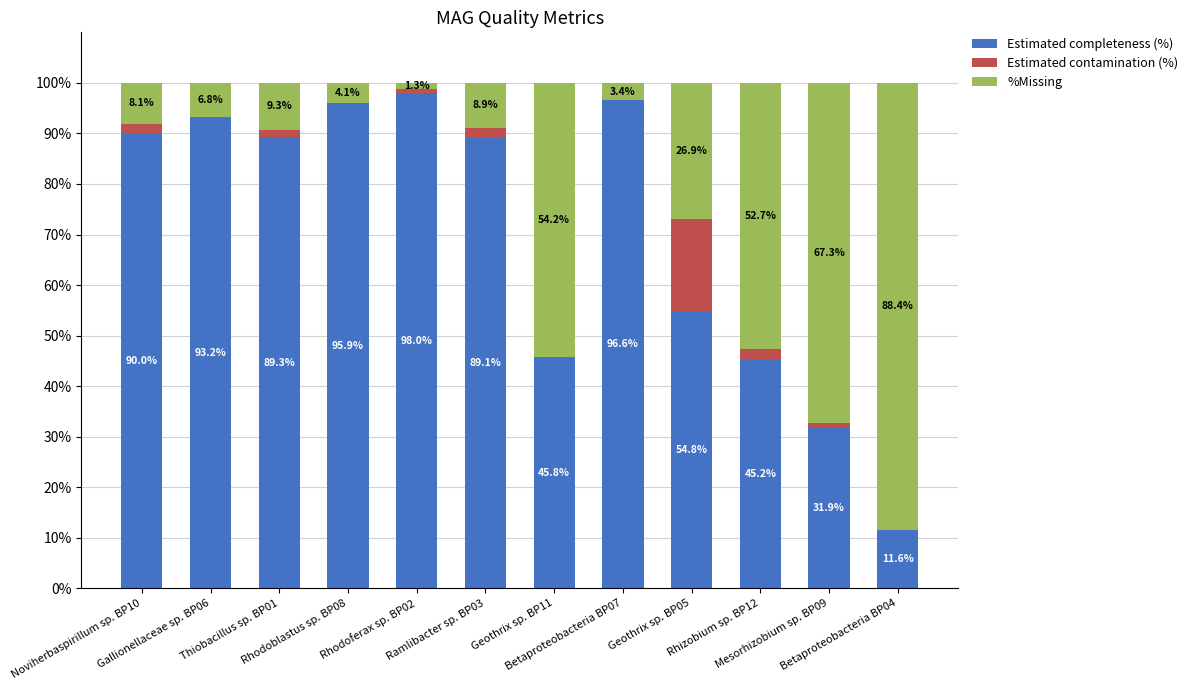

What is the highest value of the Estimated completeness (%) series?

98.0